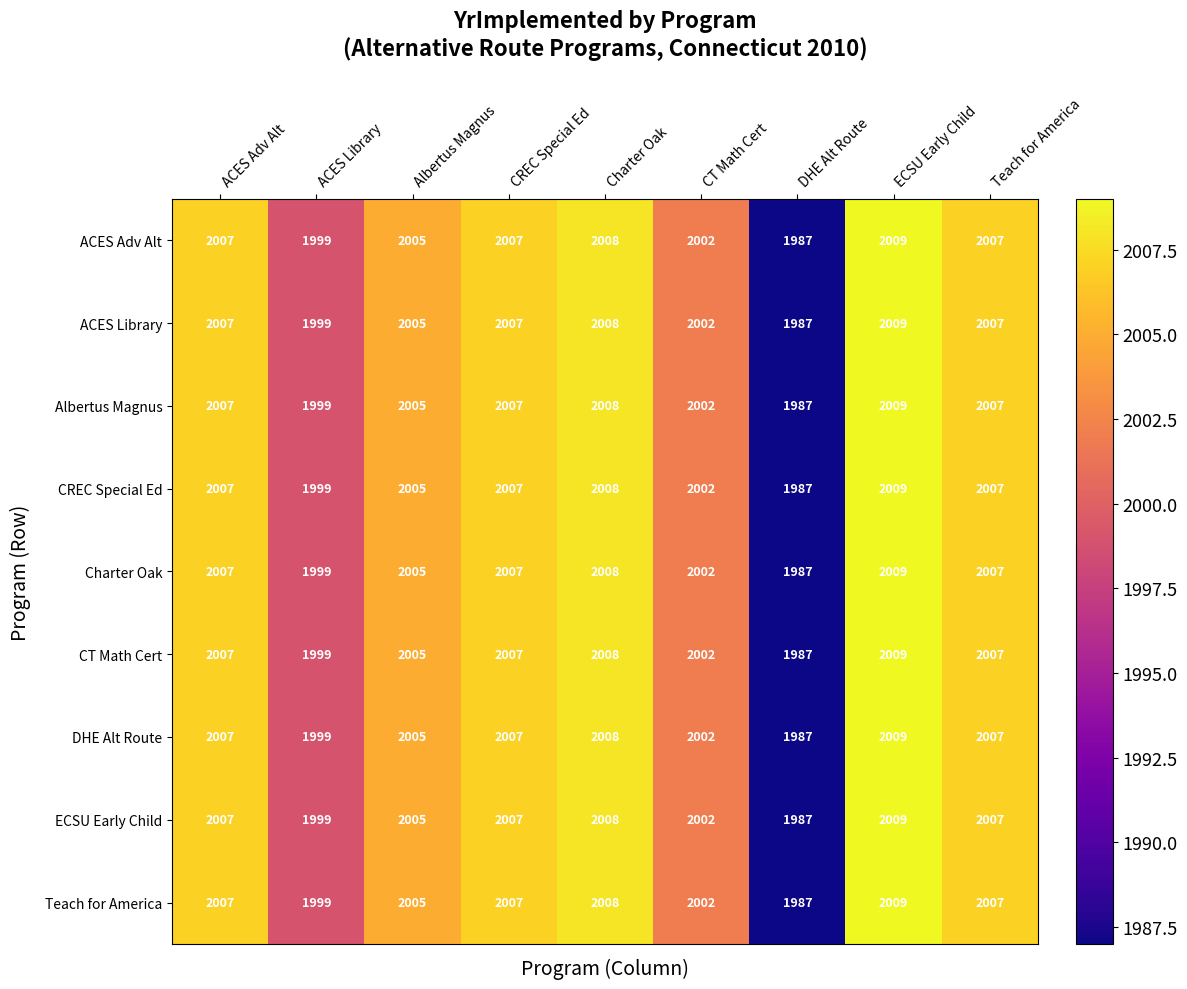

The Teach for America series shows 2002 at CT Math Cert. True or false?

True